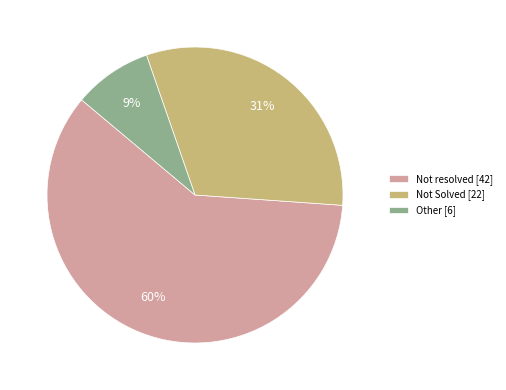

Rank the categories by value from lowest to highest.

Other, Not Solved, Not resolved